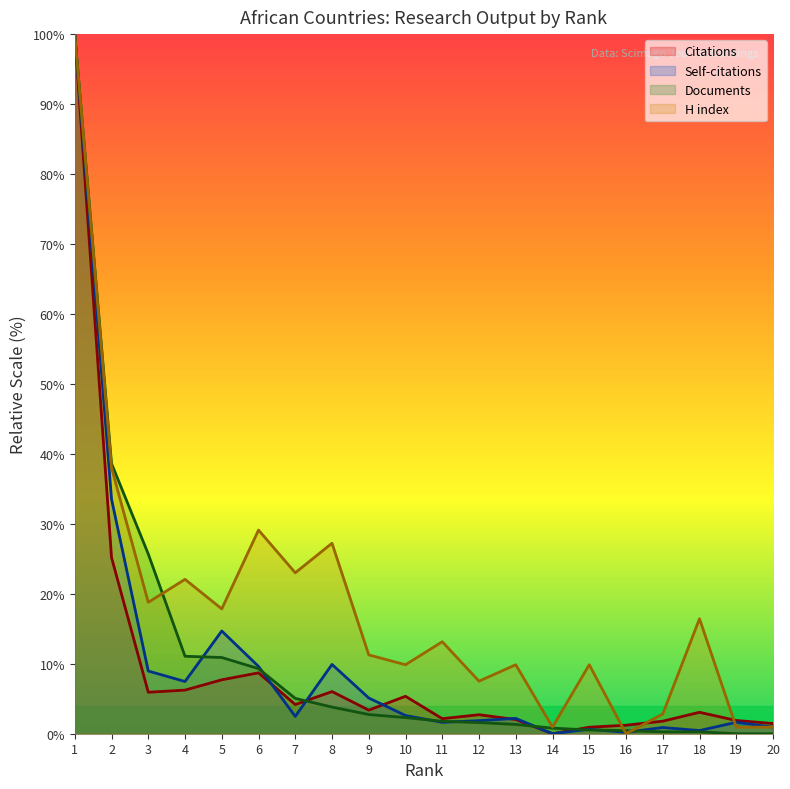

The H index series shows 3.9 at 15. True or false?

False